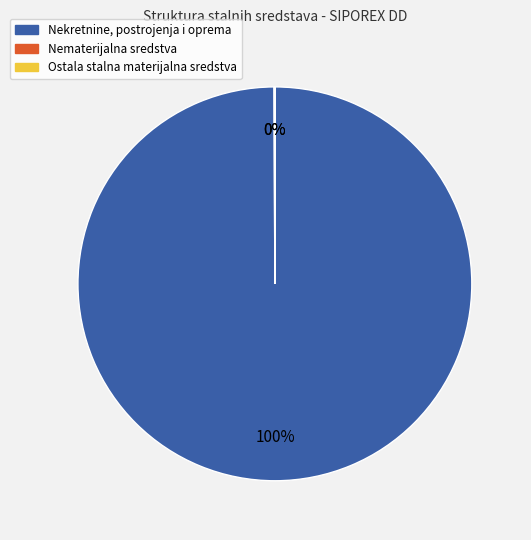

Is it true that Nekretnine, postrojenja i oprema is 90% of the pie?

False